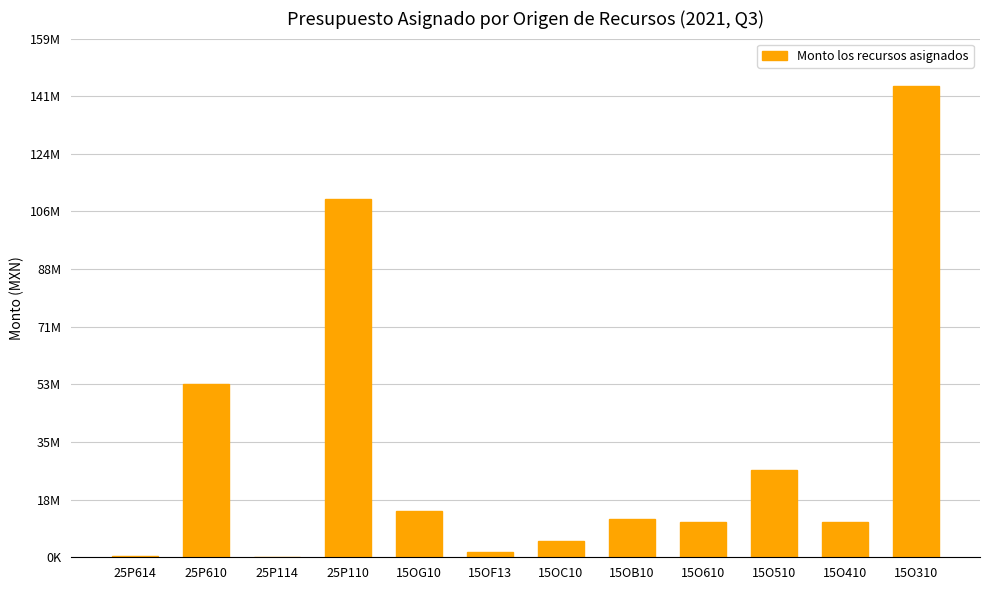

True or false: the data shows 10691940.0 at 15O410.

True